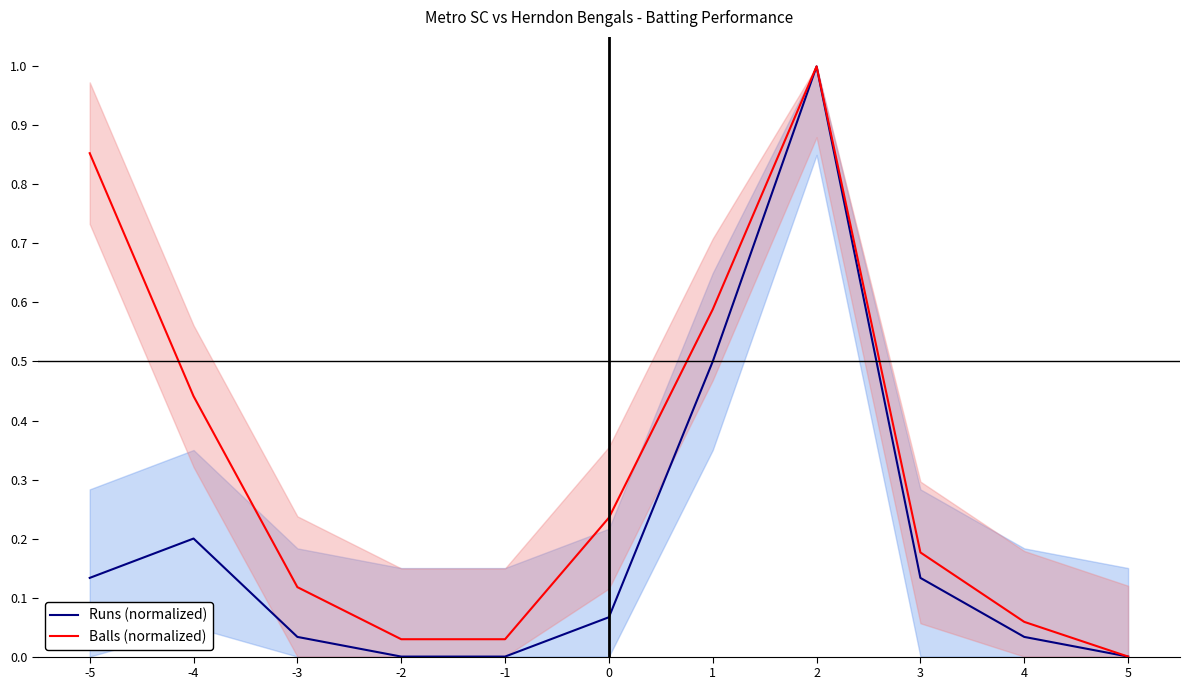

At which label is Runs (normalized) closest to 0?

-2